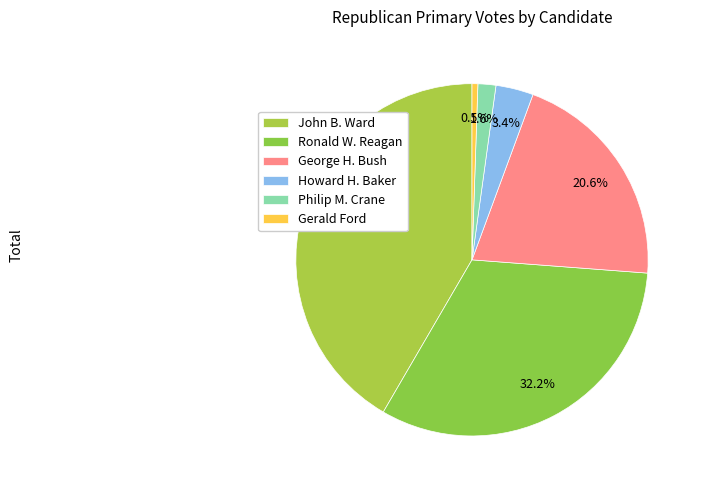

Does Gerald Ford represent more than half of the total?

No